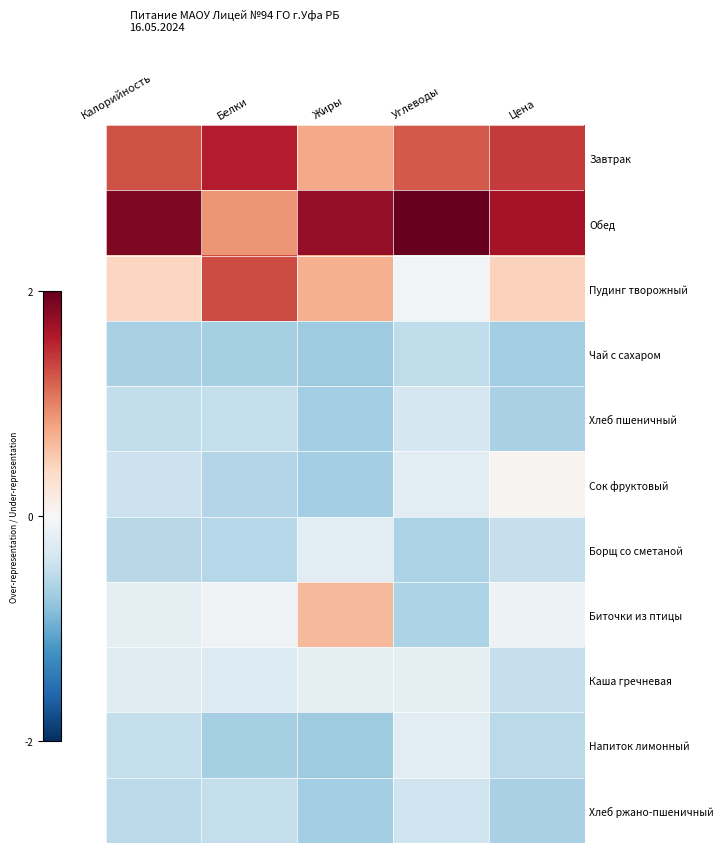

At which category is the sum across all series the highest?

Углеводы